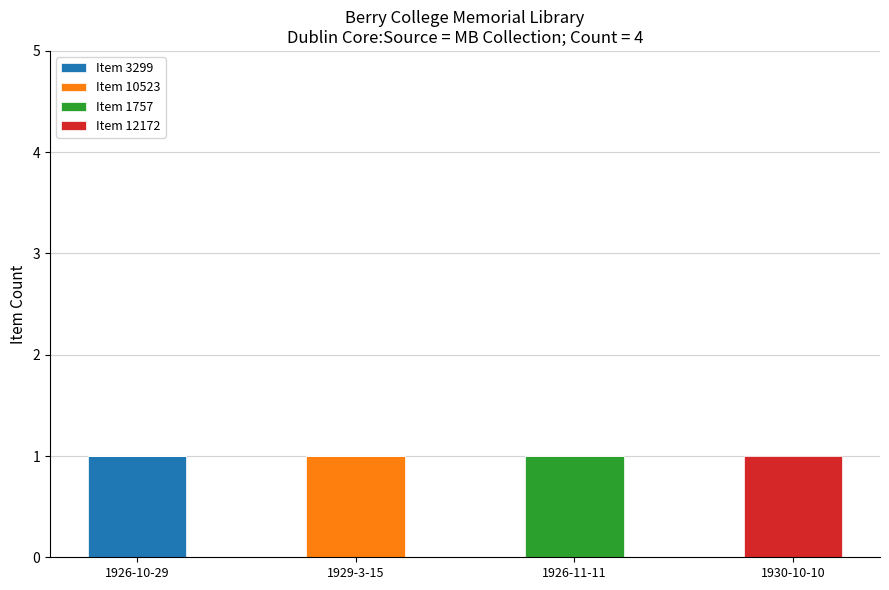

Are the bars grouped side by side (vs. stacked)?

No